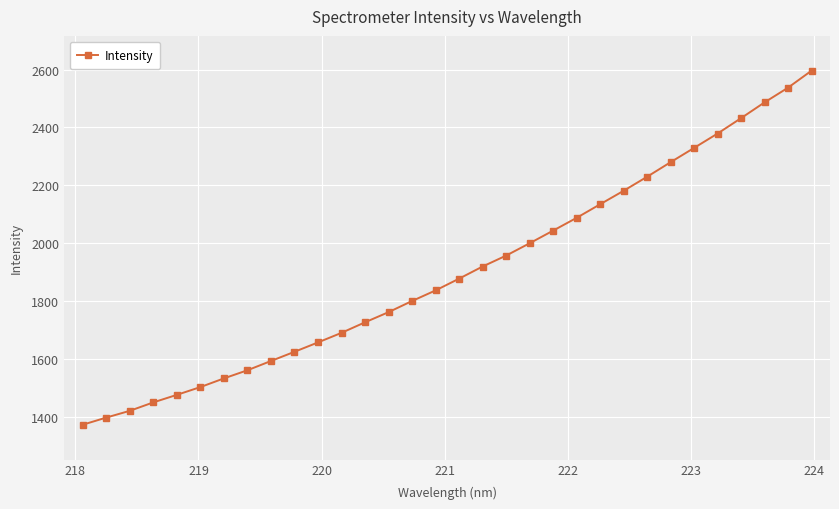

How many distinct data groups are displayed?

1